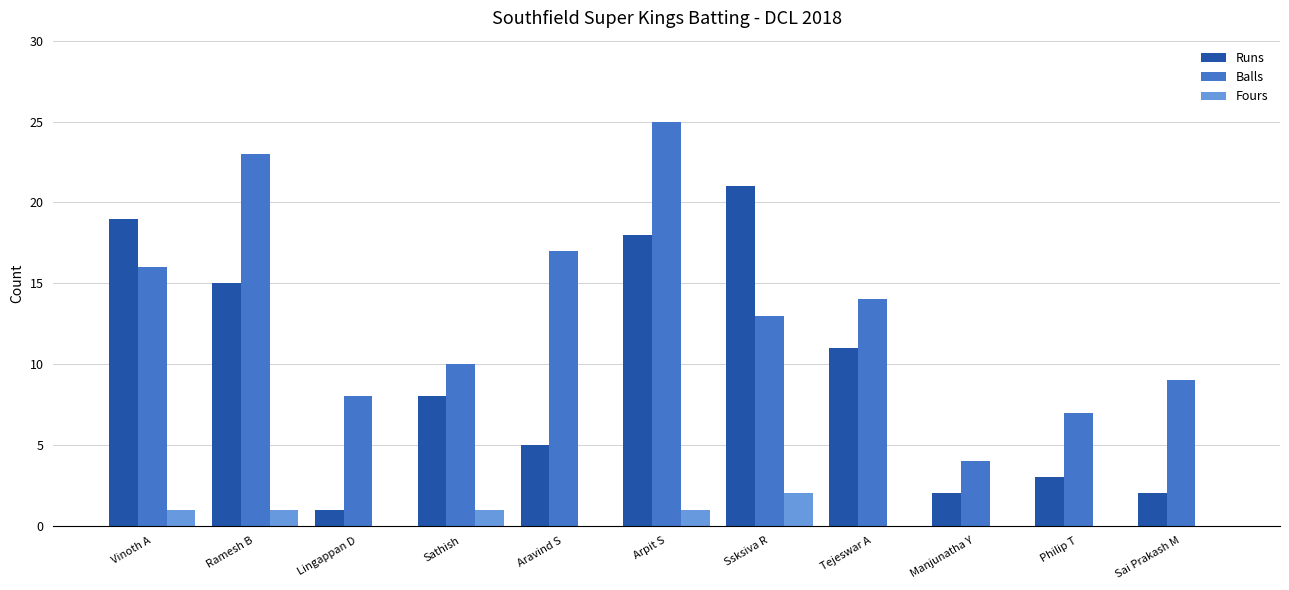

What is the difference between the Fours values at Ramesh B and Sai Prakash M?

1